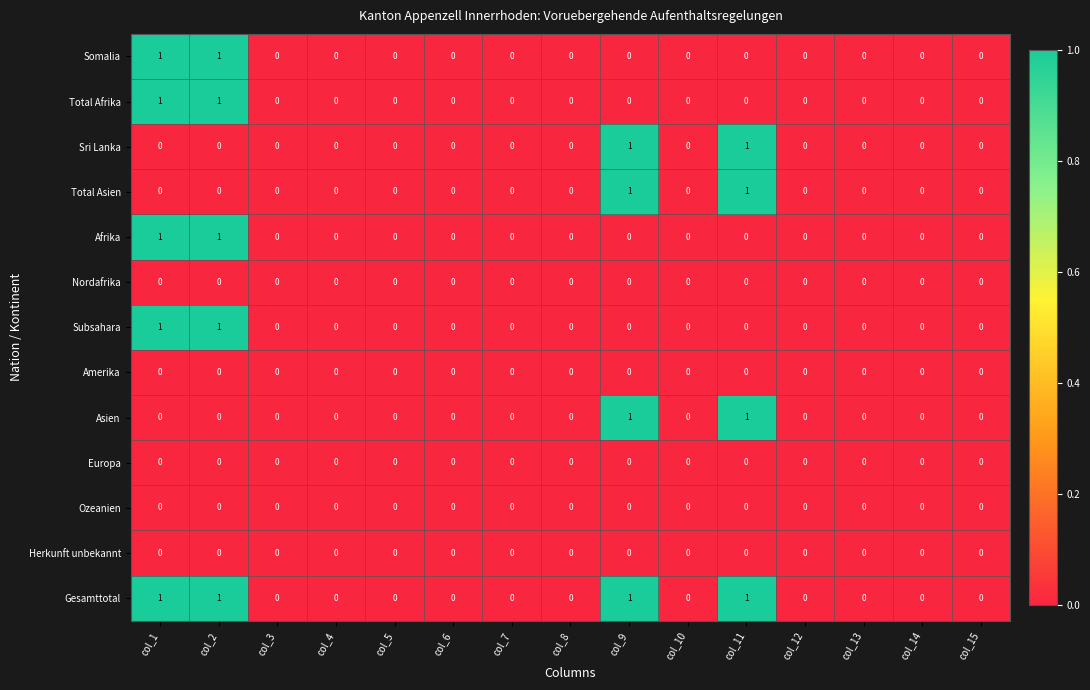

True or false: Total Afrika has a value of 0 at col_8.

True